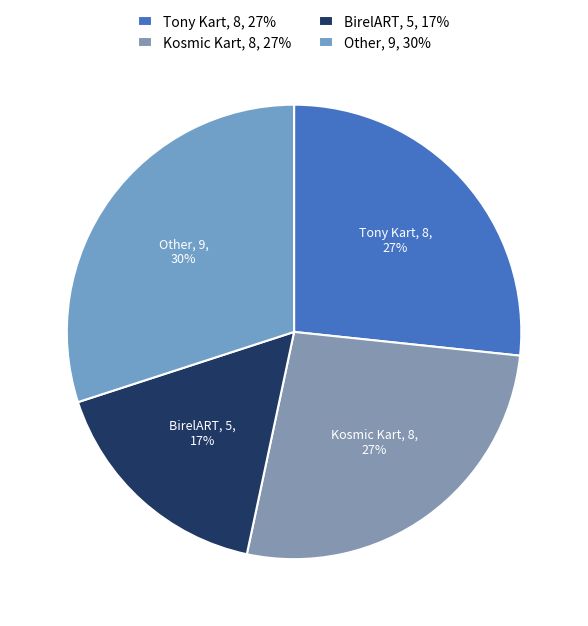

To the nearest percent, what portion does BirelART represent?

17%